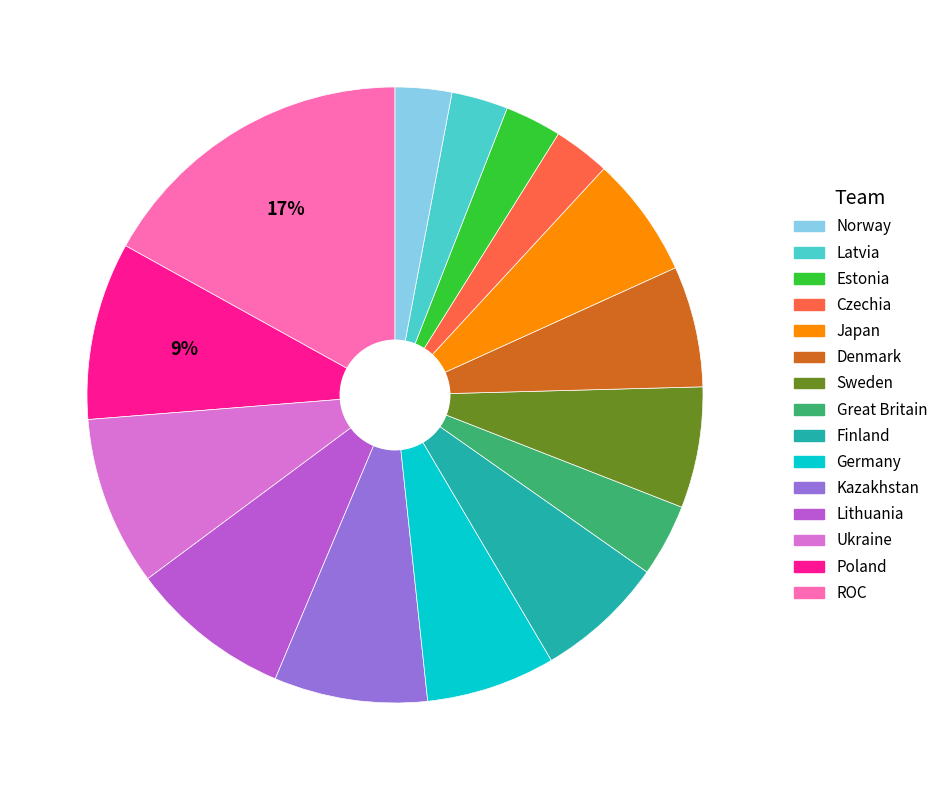

To the nearest percent, what is the difference between the largest and smallest slice percentages?

14%